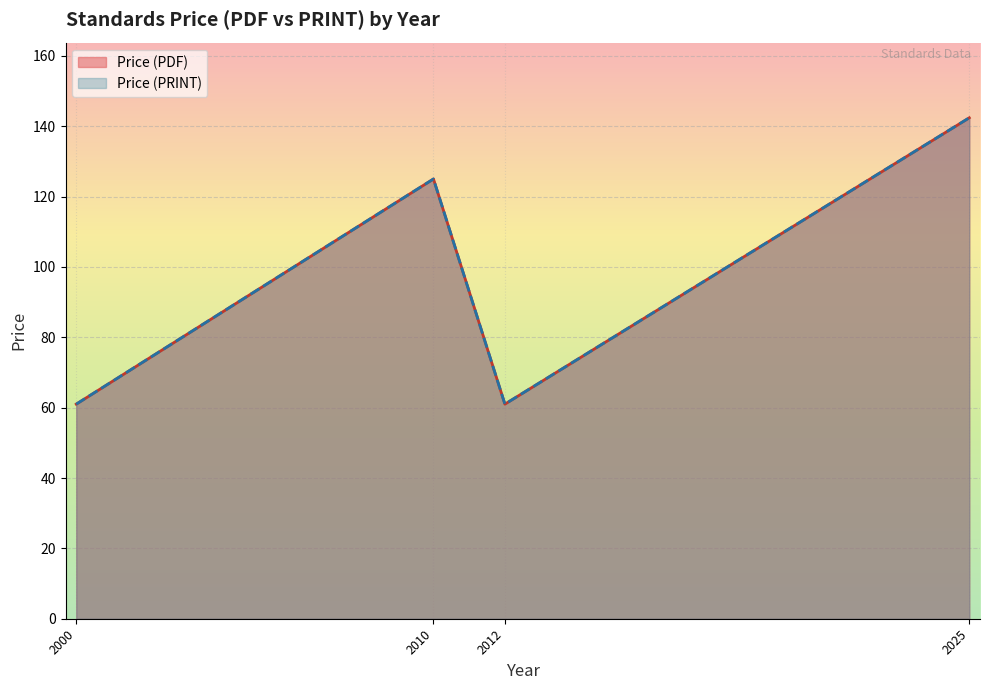

Does the chart display data point markers on the line(s)?

No